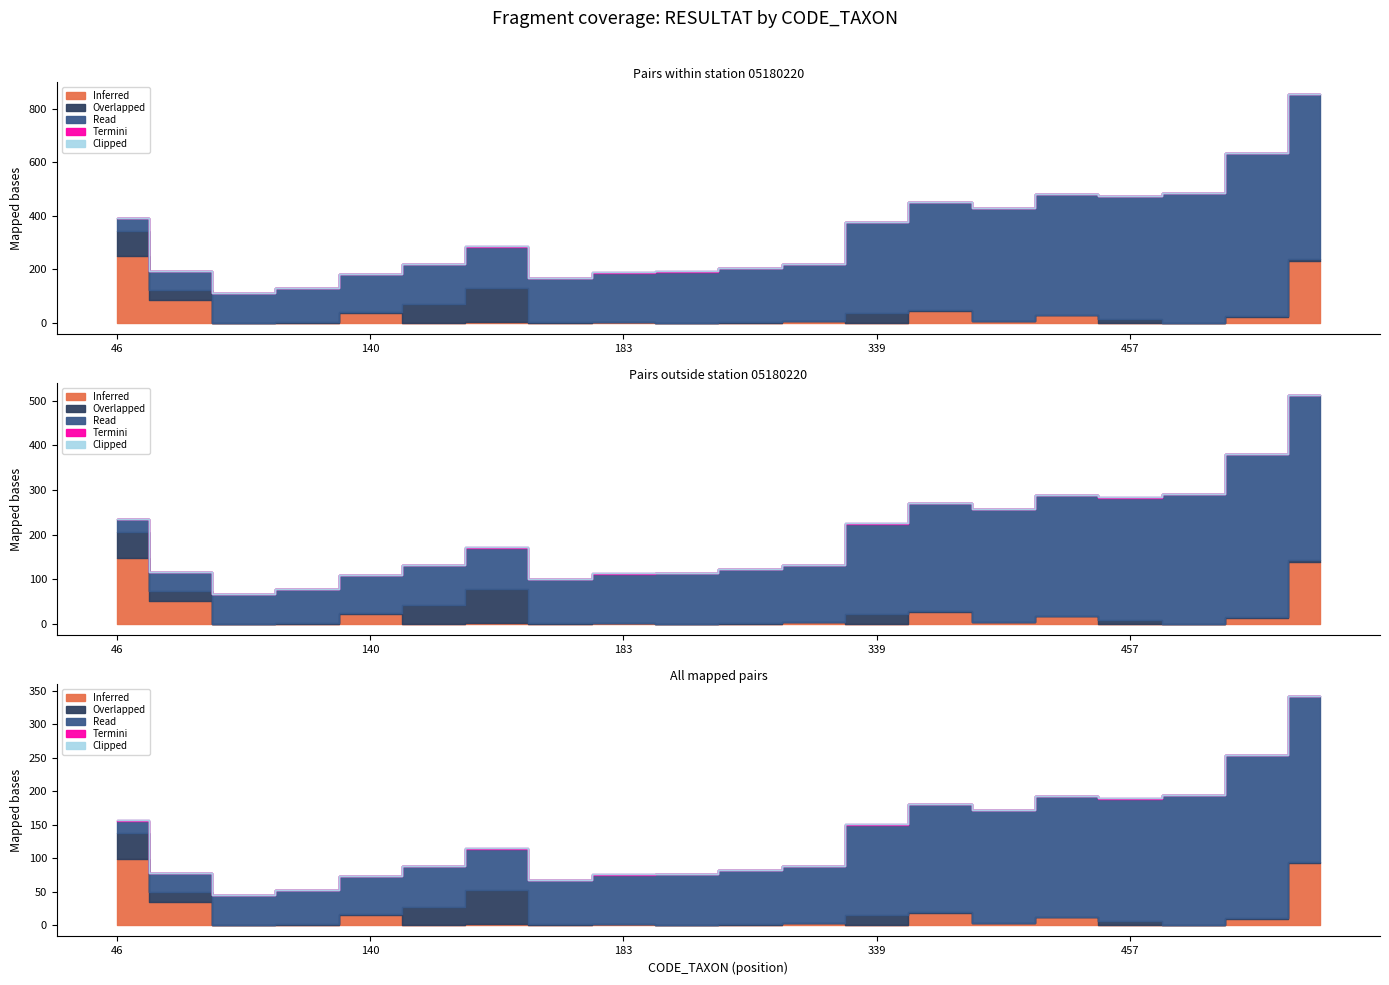

Which series has the largest range (max minus min)?

Read